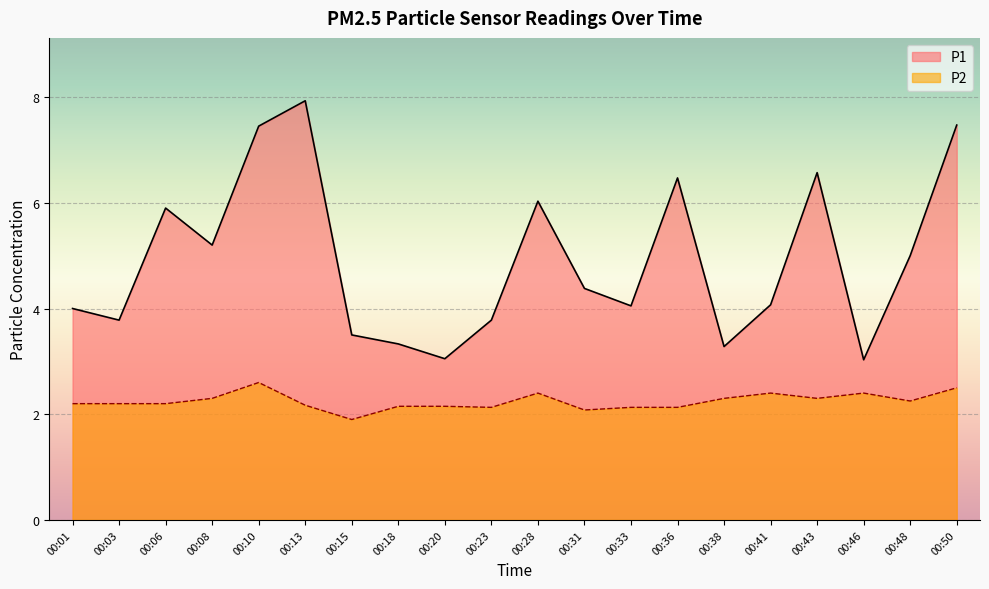

How many interior local peaks does the P1 series have?

5